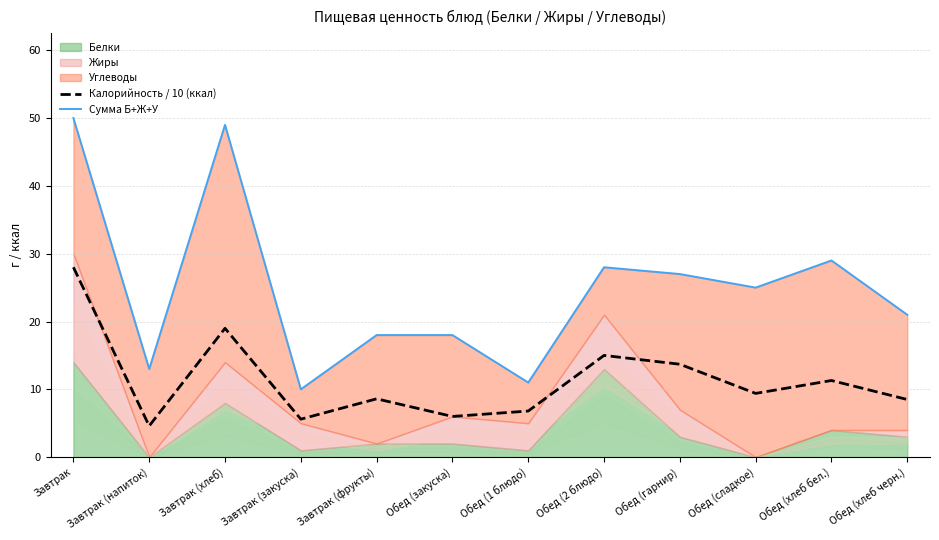

The value of Калорийность / 10 (ккал) at Завтрак (фрукты) is 3.0. True or false?

False